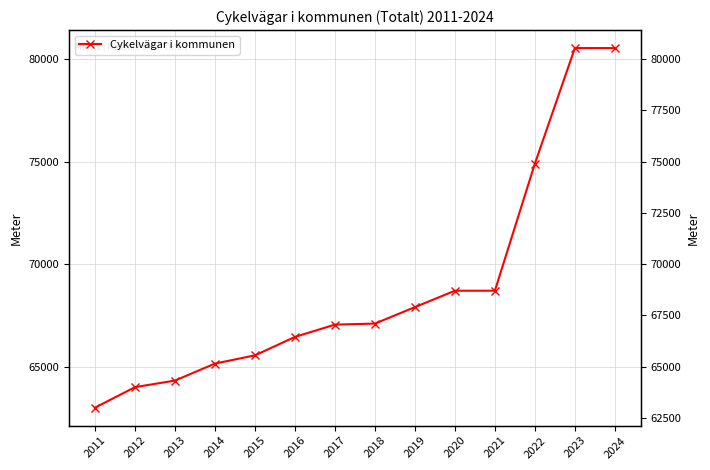

True or false: there are more than 0 points higher than both neighbors.

False